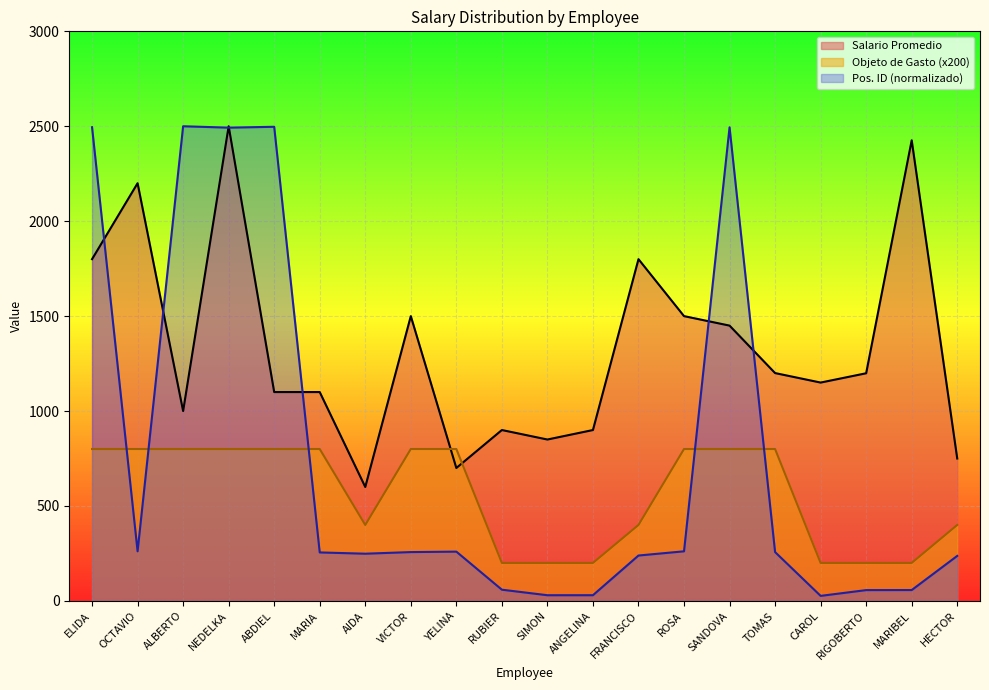

What position from the right is SANDOVA?

6